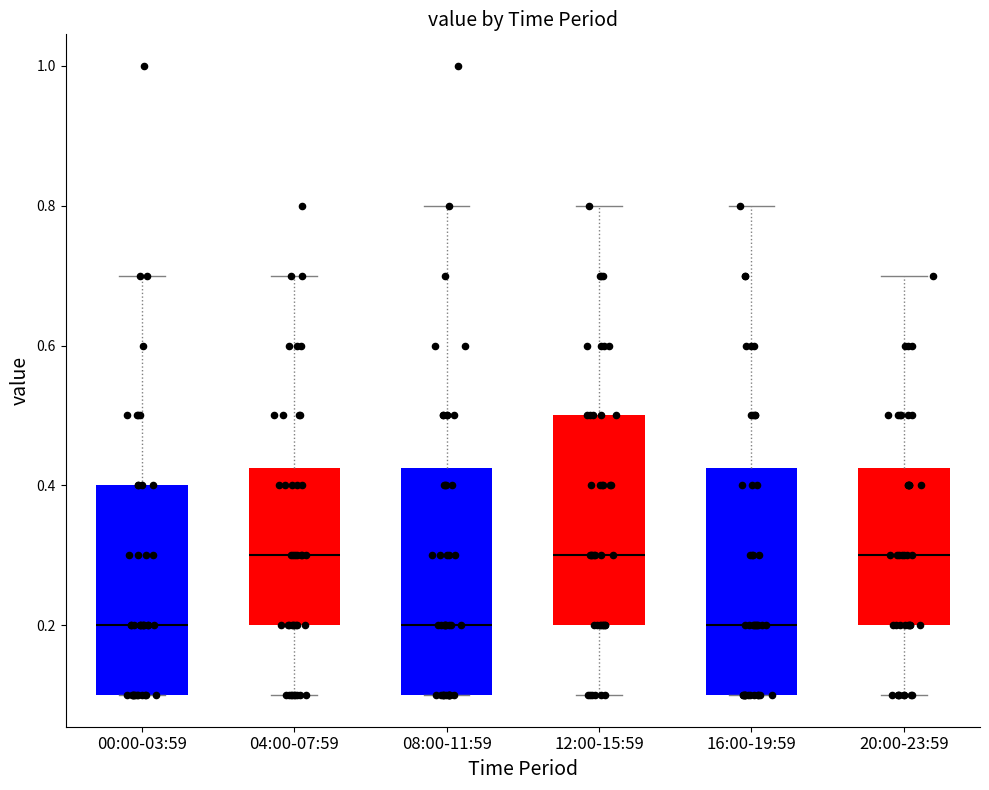

Where does the lower whisker of the box for 20:00-23:59 end on the y-axis? The values are not printed on the chart, so give them approximately, as read against the axis.

0.10